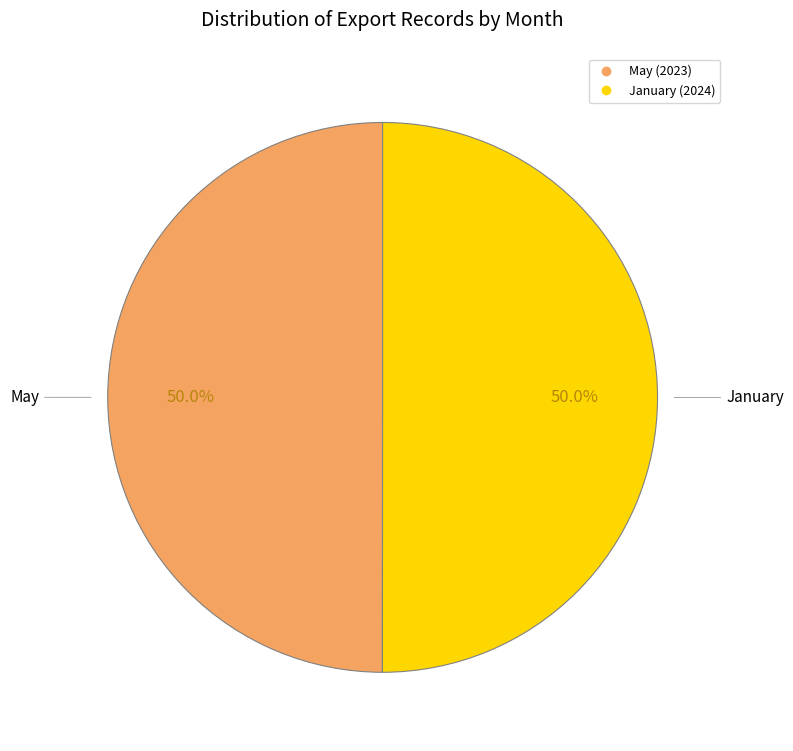

To the nearest percent, what percentage of the pie is May?

50%